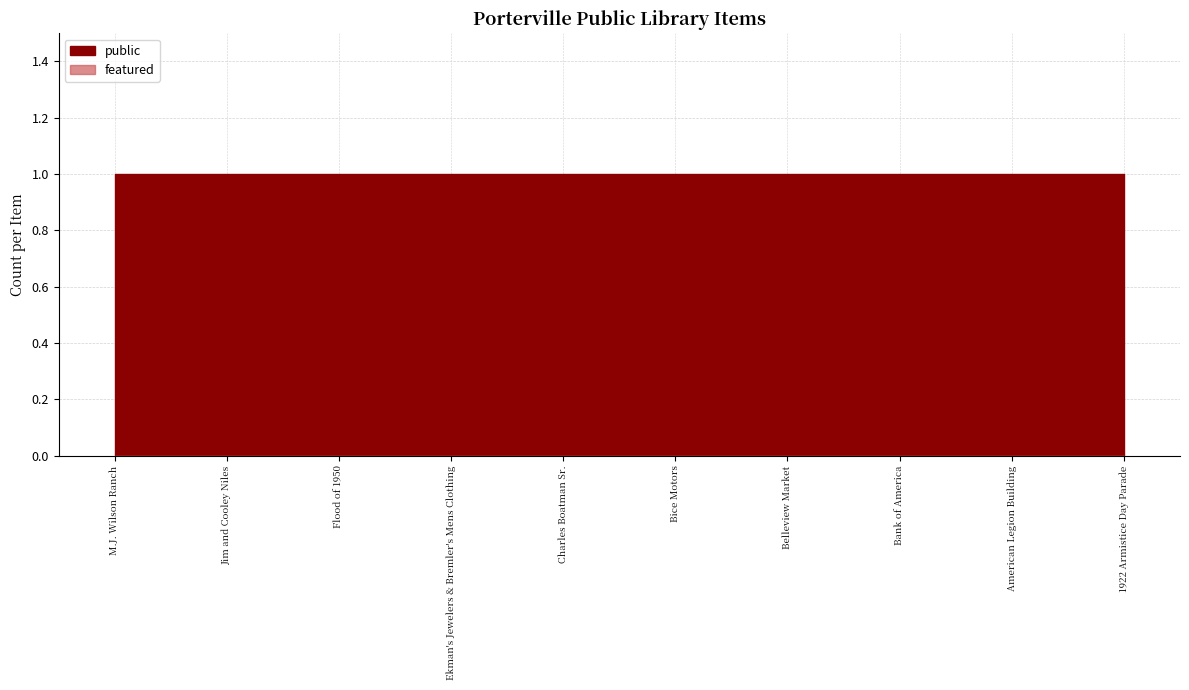

What is the label of the 9th point from the left?

American Legion Building